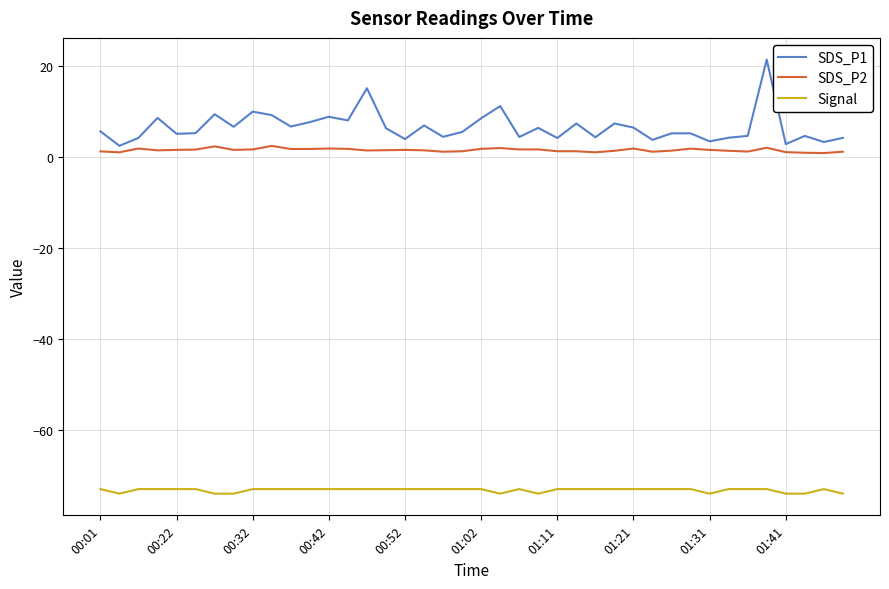

What are all the series names shown in the legend?

SDS_P1, SDS_P2, Signal